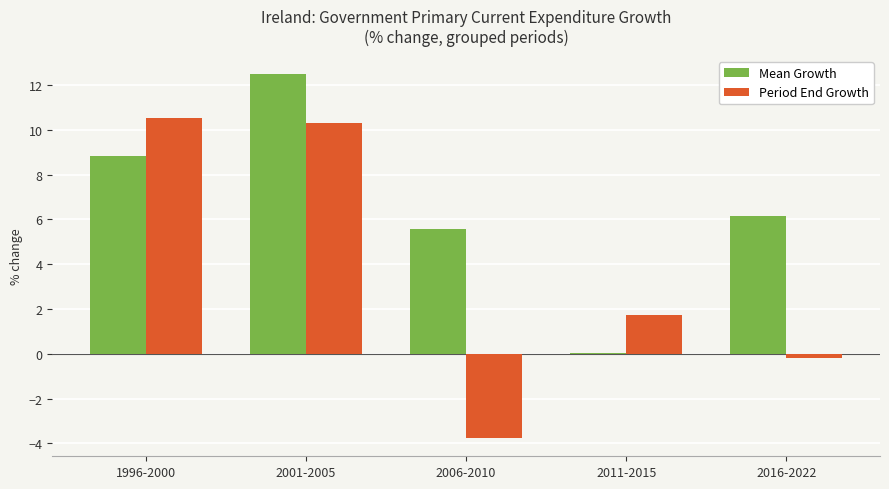

How many values in the Period End Growth series exceed 1?

3